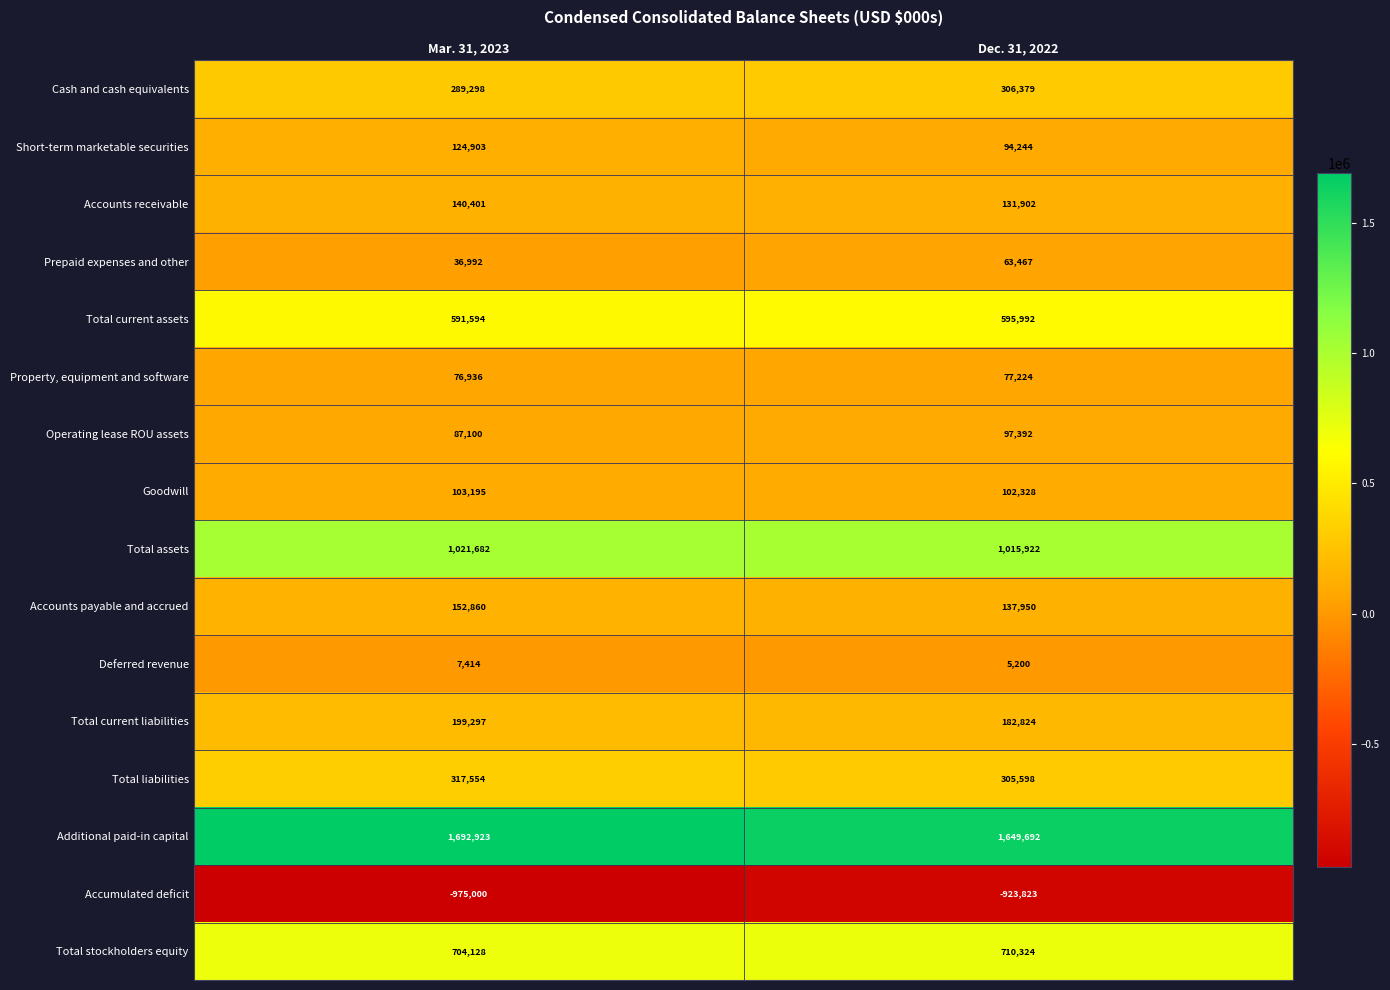

Which series has the largest total across all categories?

Additional paid-in capital